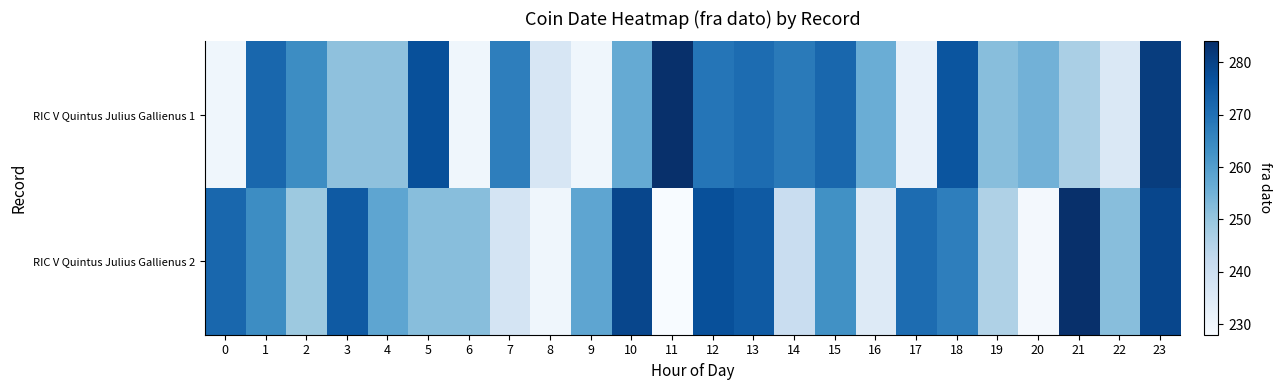

Rank the series by their average value, from highest to lowest.

RIC V Quintus Julius Gallienus 2, RIC V Quintus Julius Gallienus 1